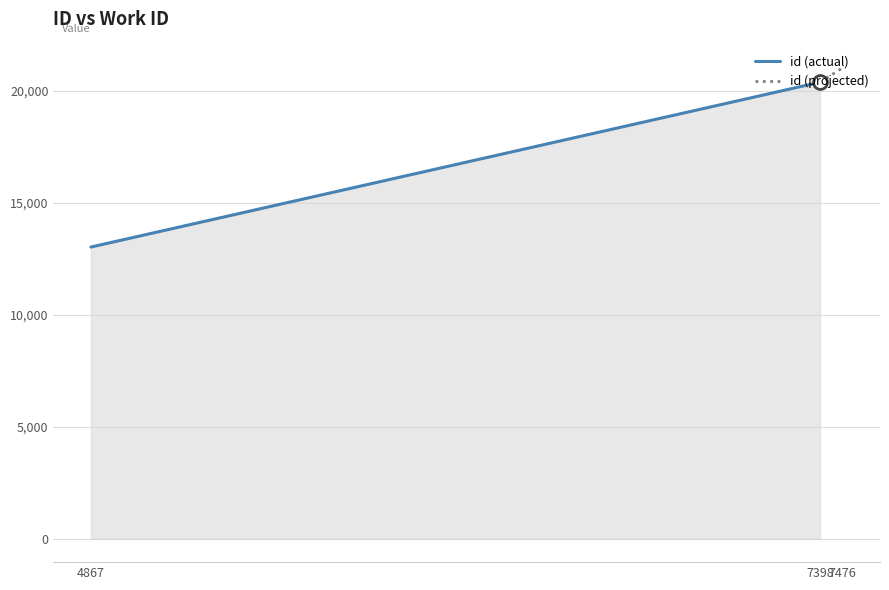

Which category has the lowest value across all series?

4867